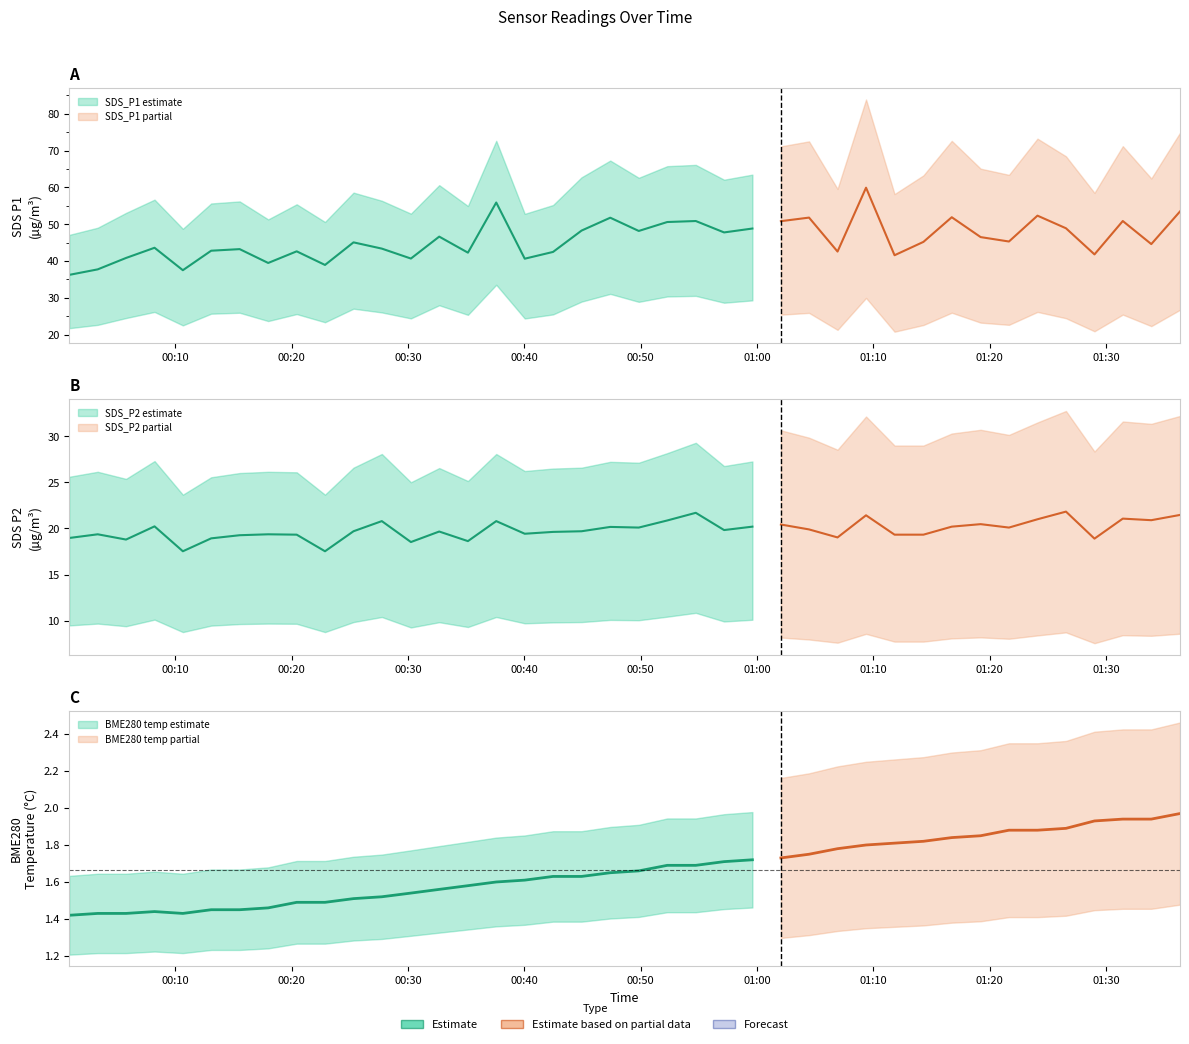

Count the number of data series in this chart.

3